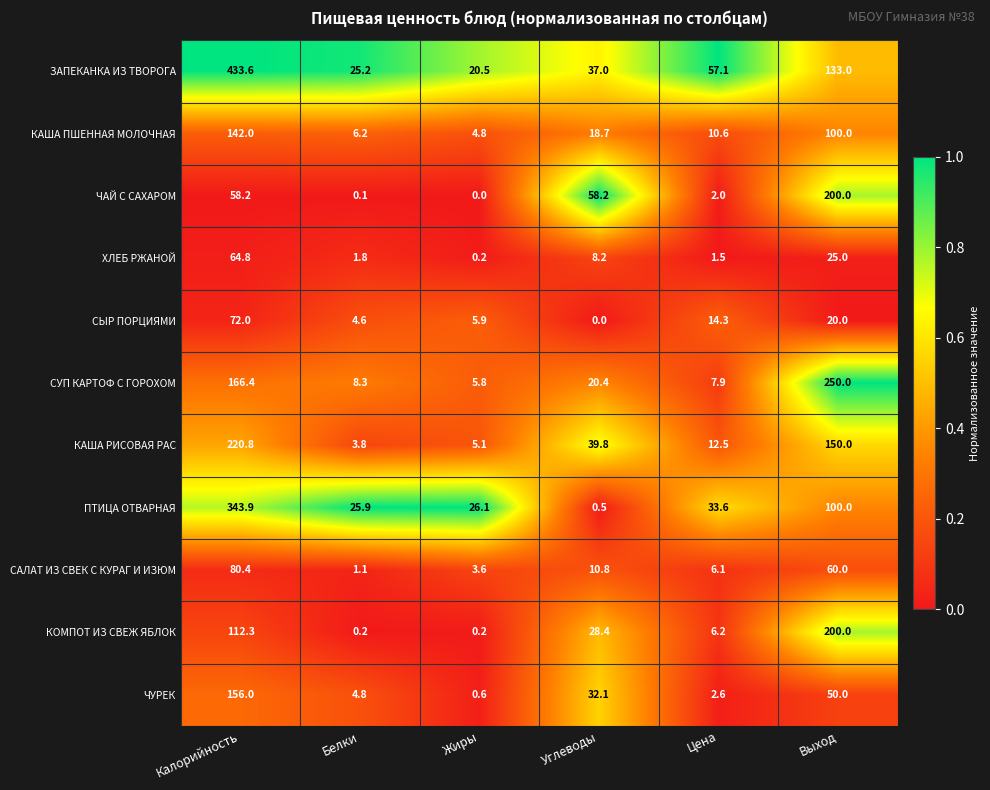

What is the maximum value for КАША ПШЕННАЯ МОЛОЧНАЯ?

142.0